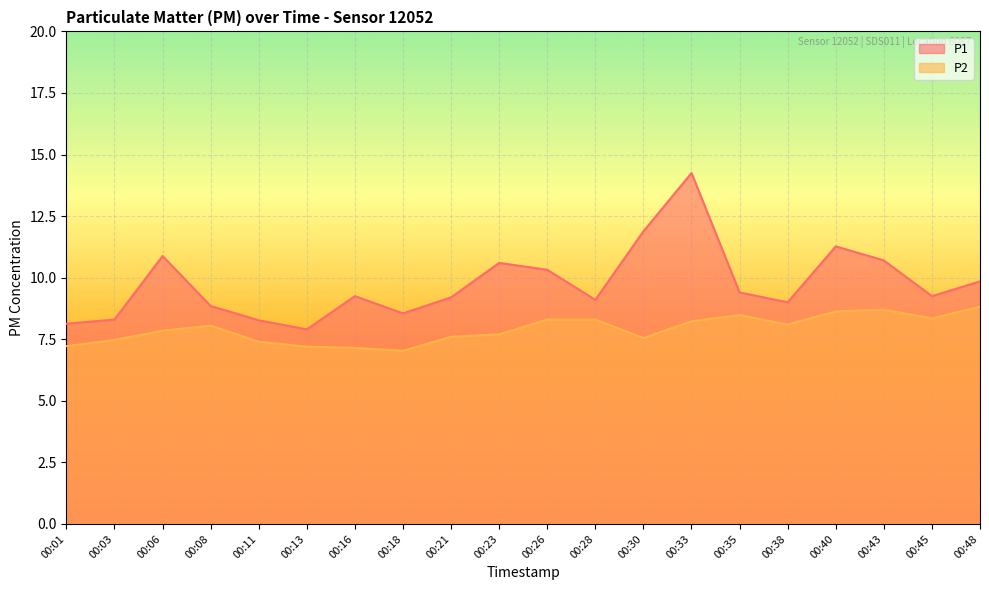

True or false: P1 has a value of 3.1 at 00:35.

False